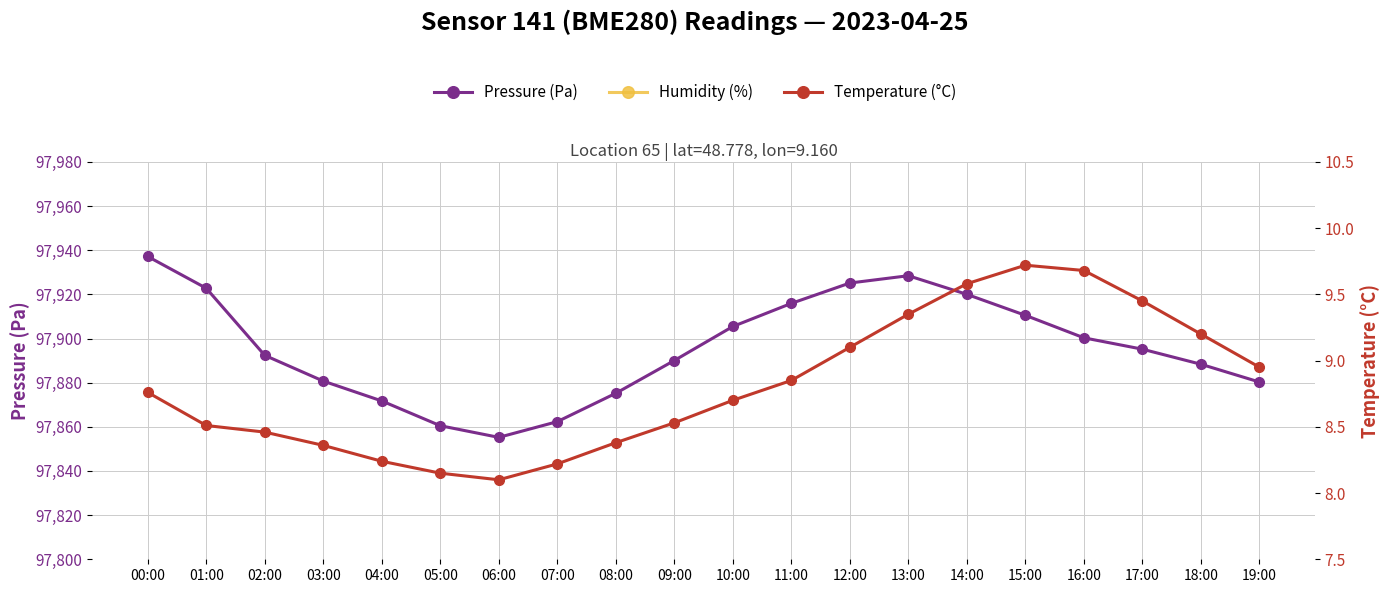

What position from the left is 01:00?

2